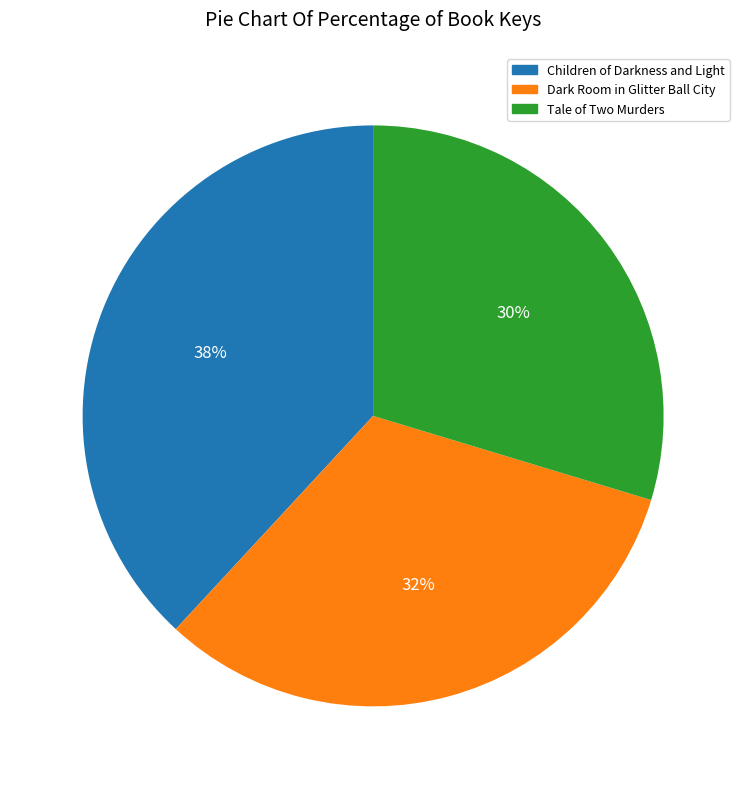

Does any single category account for the majority?

No